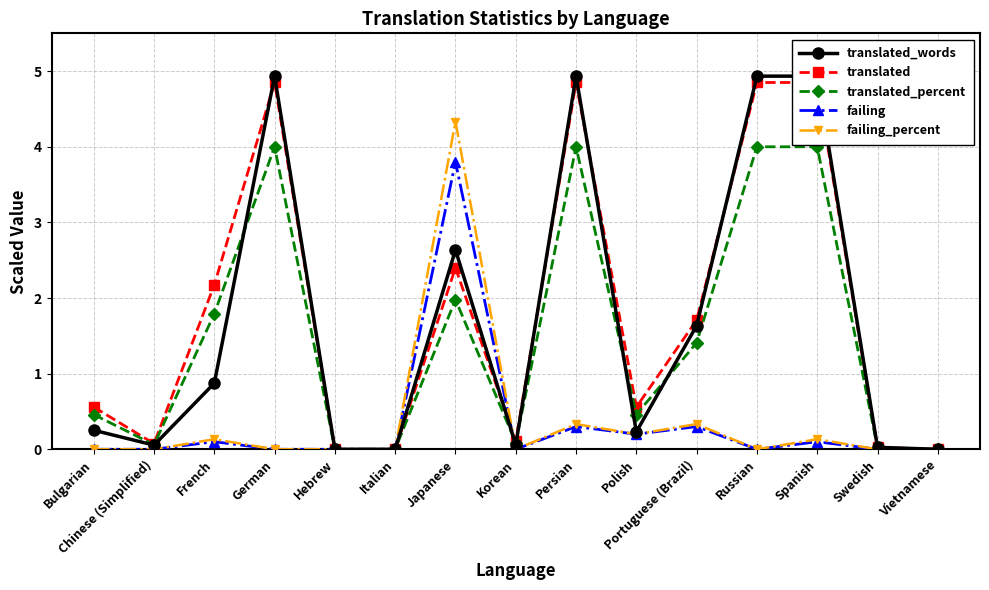

What is the label of the 8th point from the right?

Korean